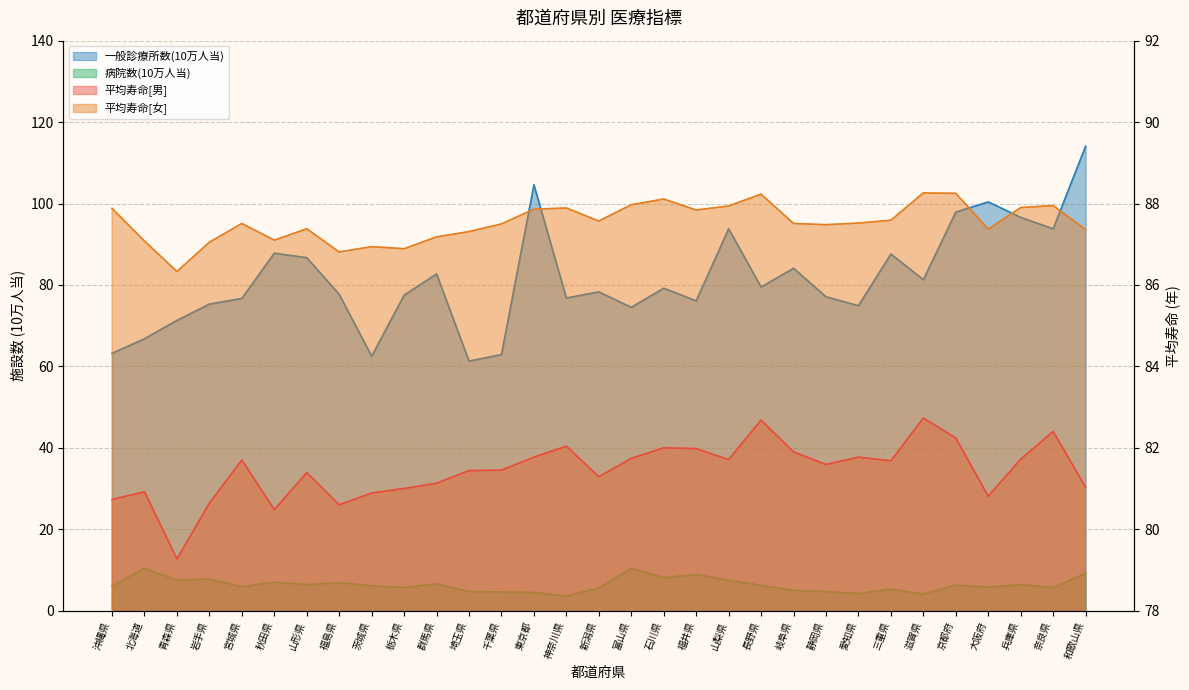

What is the spread (max minus min) of values at 滋賀県?

84.2